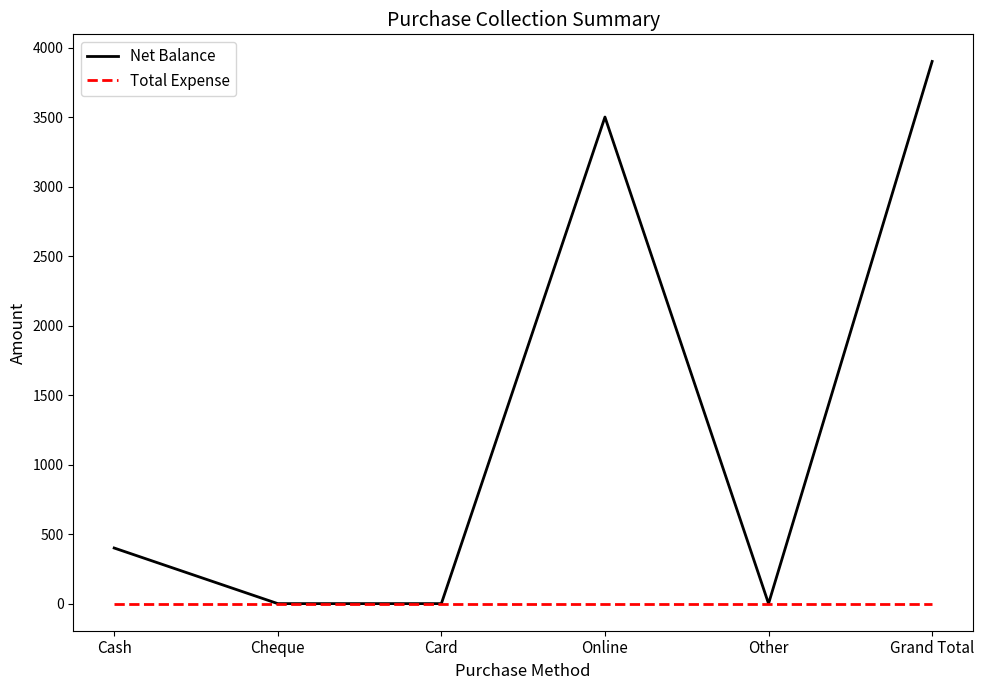

What is the greatest value displayed?

3900